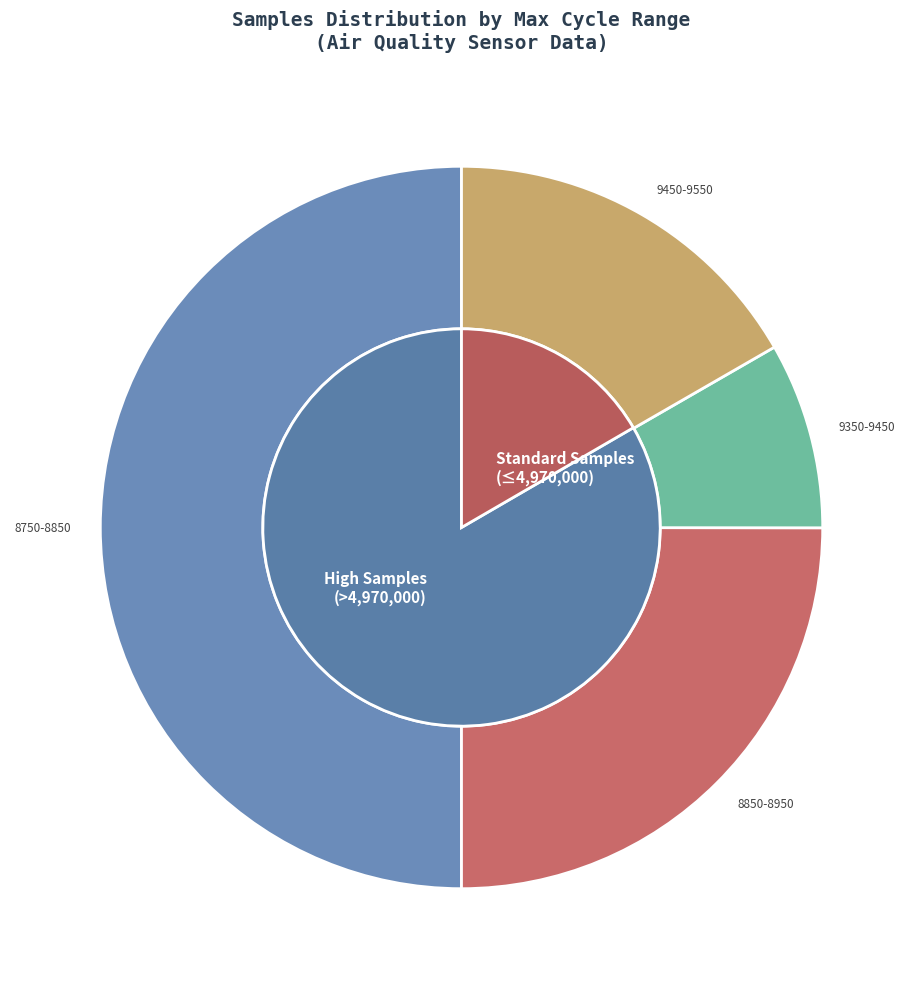

Is there any slice that represents more than half of the pie?

No